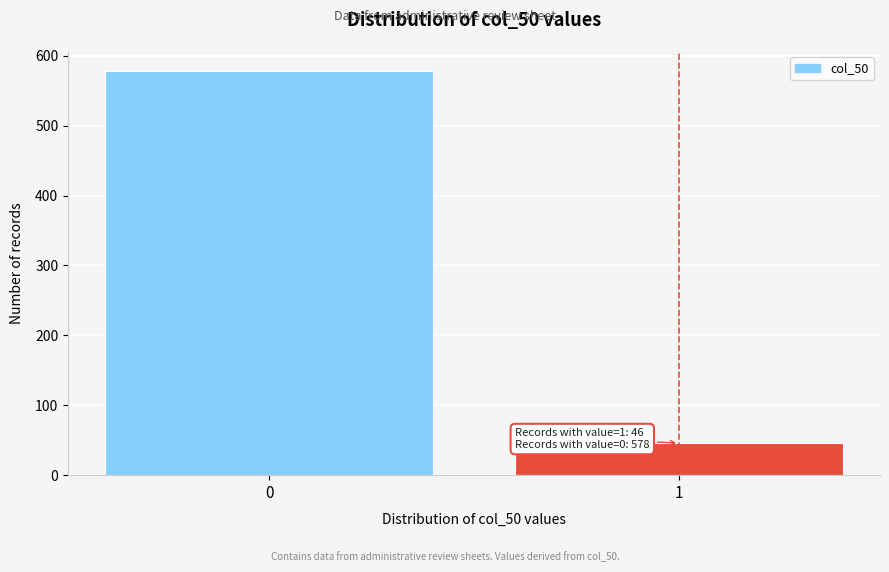

Reading left to right, transcribe all the data shown in this chart.

0=578	1=46